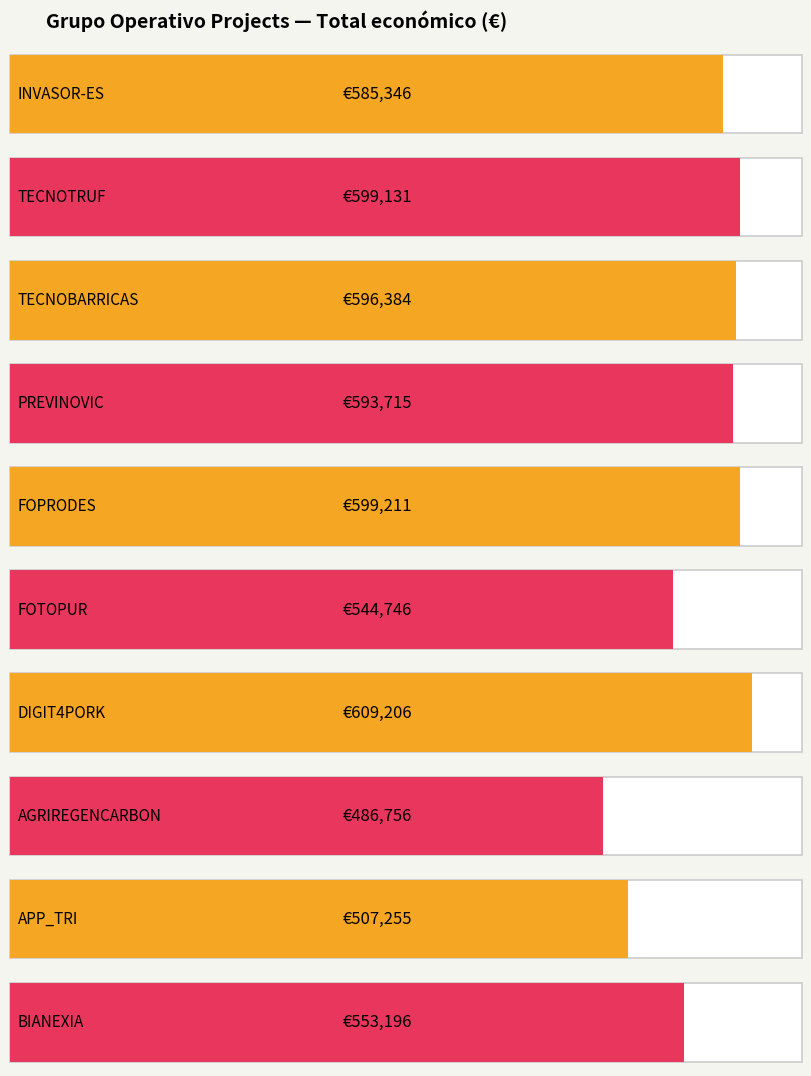

What is the greatest value displayed?

609206